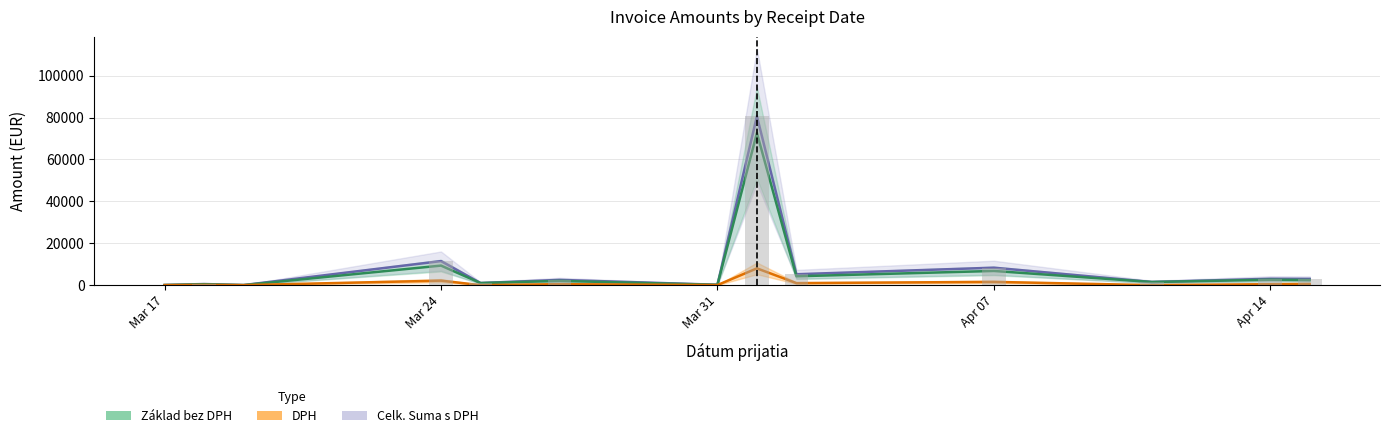

Are the bars grouped side by side (vs. stacked)?

Yes